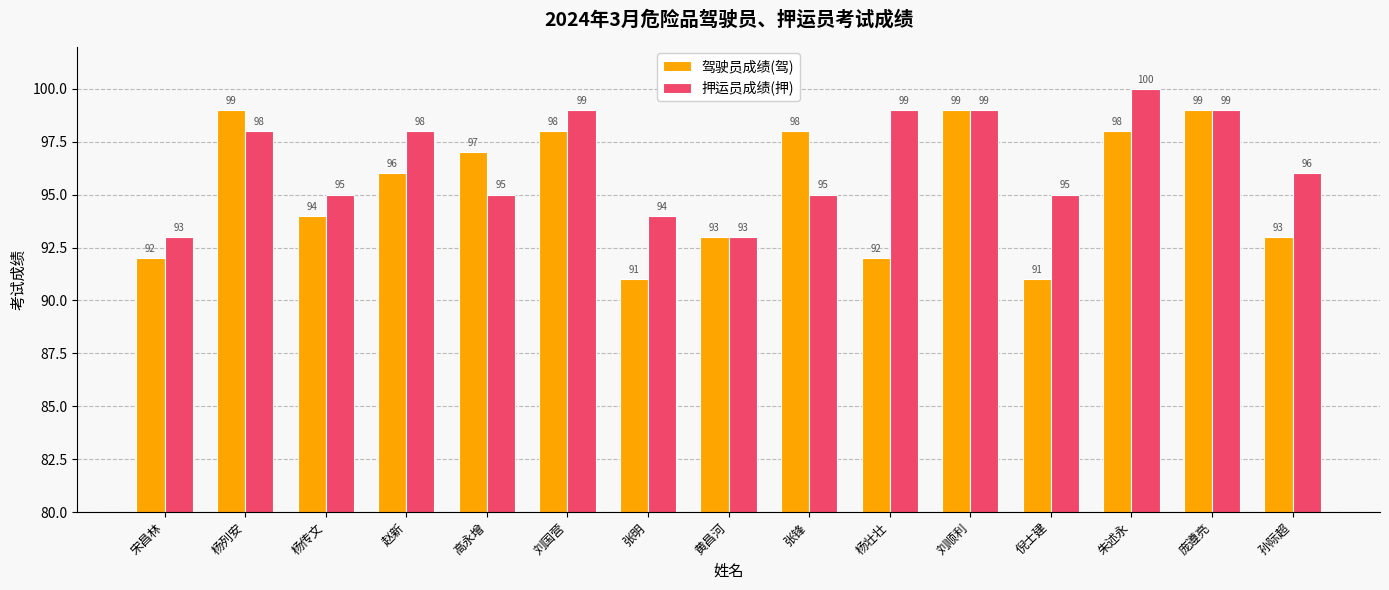

The value of 押运员成绩(押) at 高永增 is 95. True or false?

True